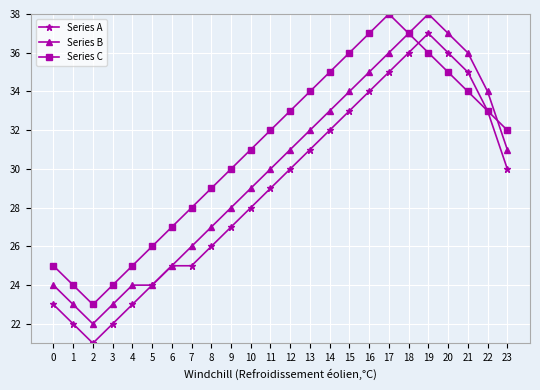

How many lines are shown in the chart?

3